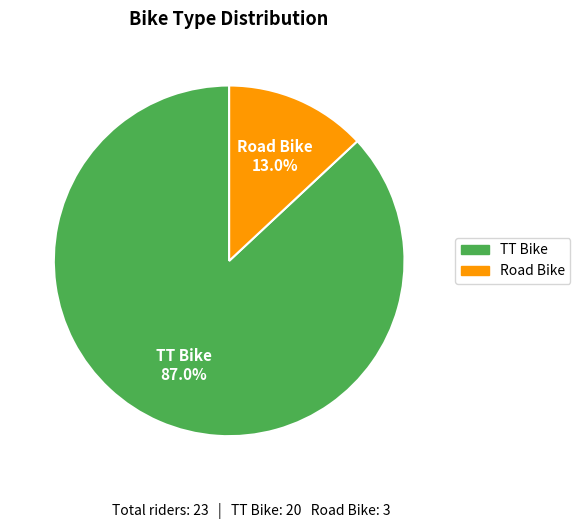

To the nearest percent, what portion does Road Bike represent?

13%